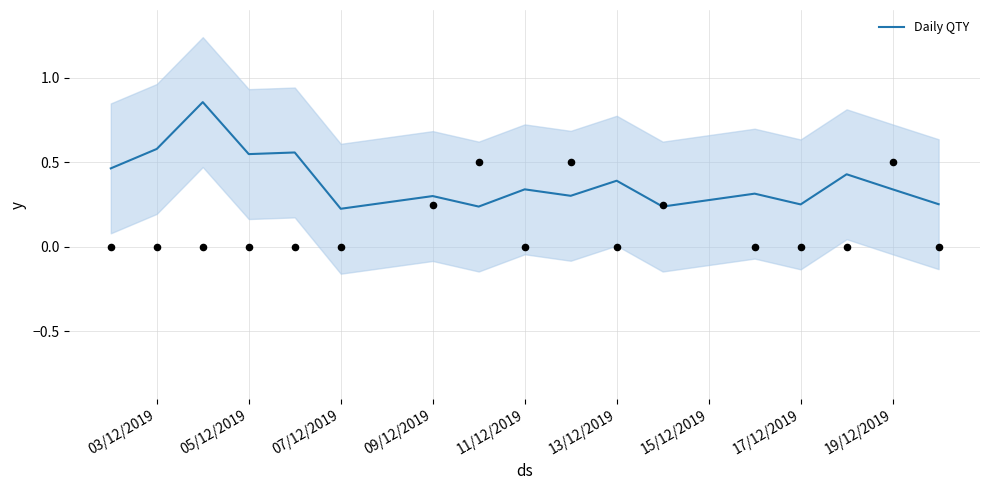

The Daily QTY series shows 0.2 at 19/12/2019. True or false?

False